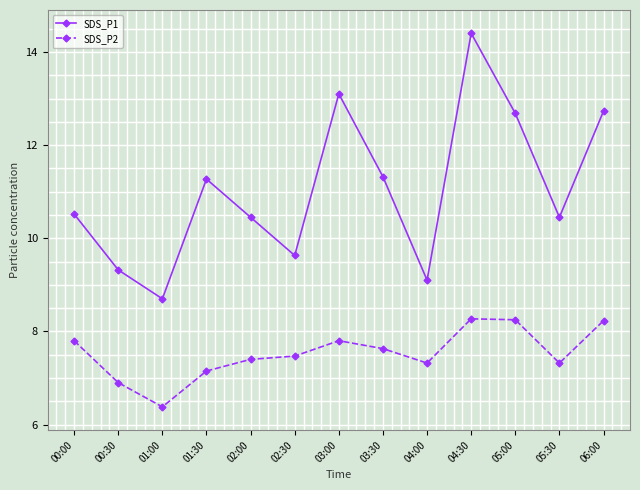

What is the label of the 6th point from the right?

03:30